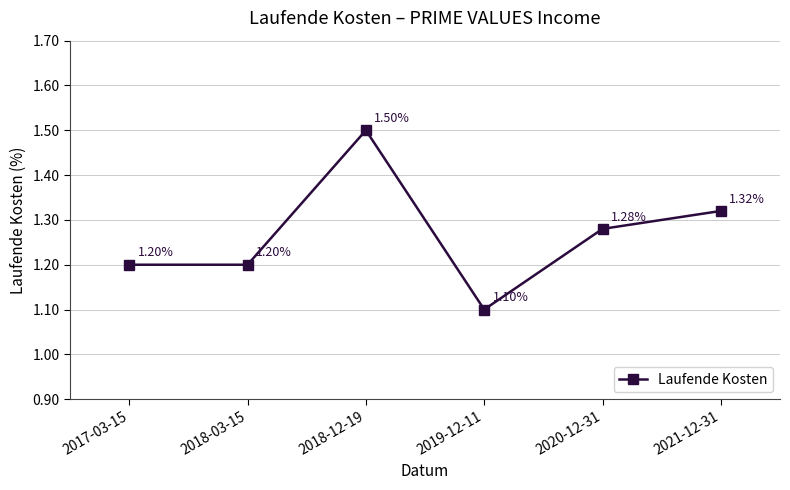

How many distinct data groups are displayed?

1